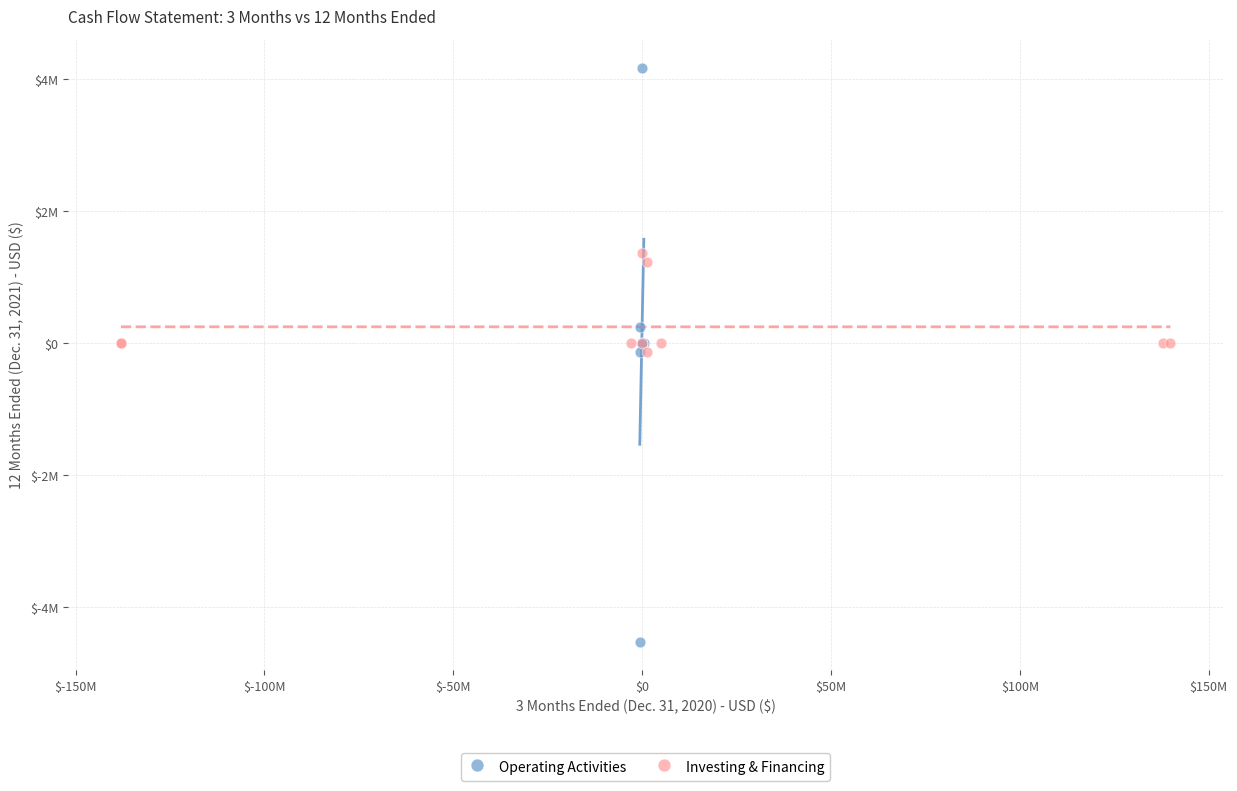

Which series reaches the minimum Y coordinate?

Operating Activities